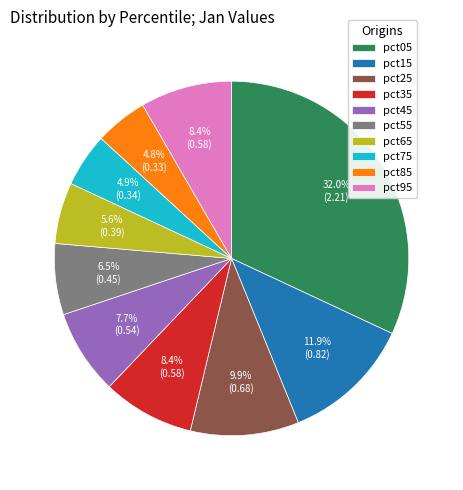

To the nearest percent, what is the average slice percentage?

10%